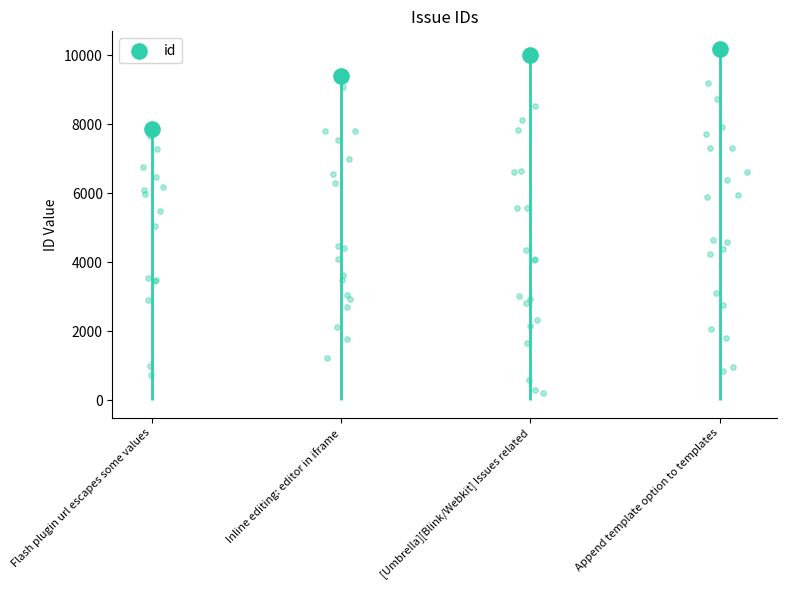

What is the change in value from Flash plugin url escapes some values to Append template option to templates?

+2324